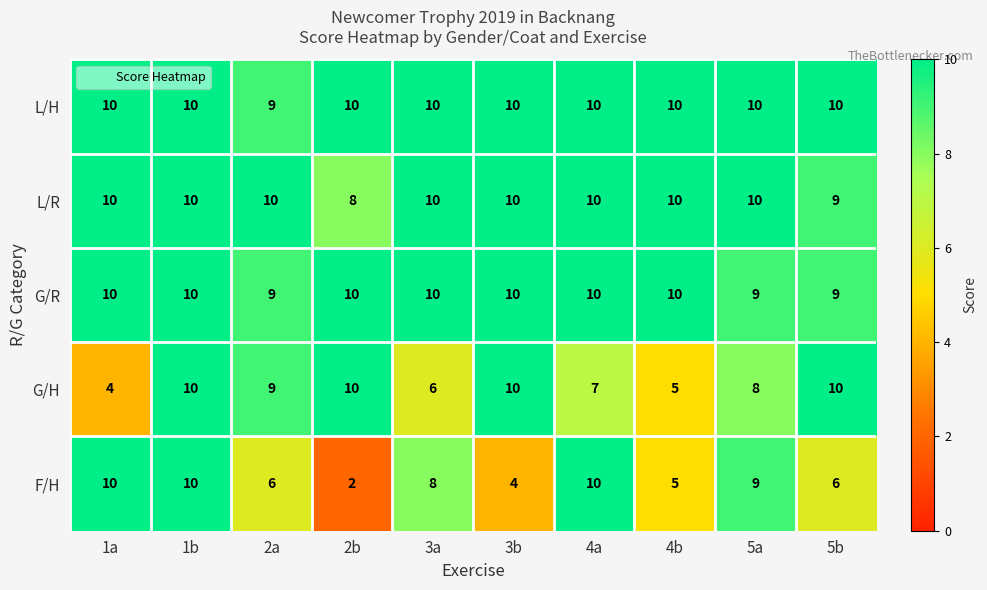

Read the L/R value at 2b.

8